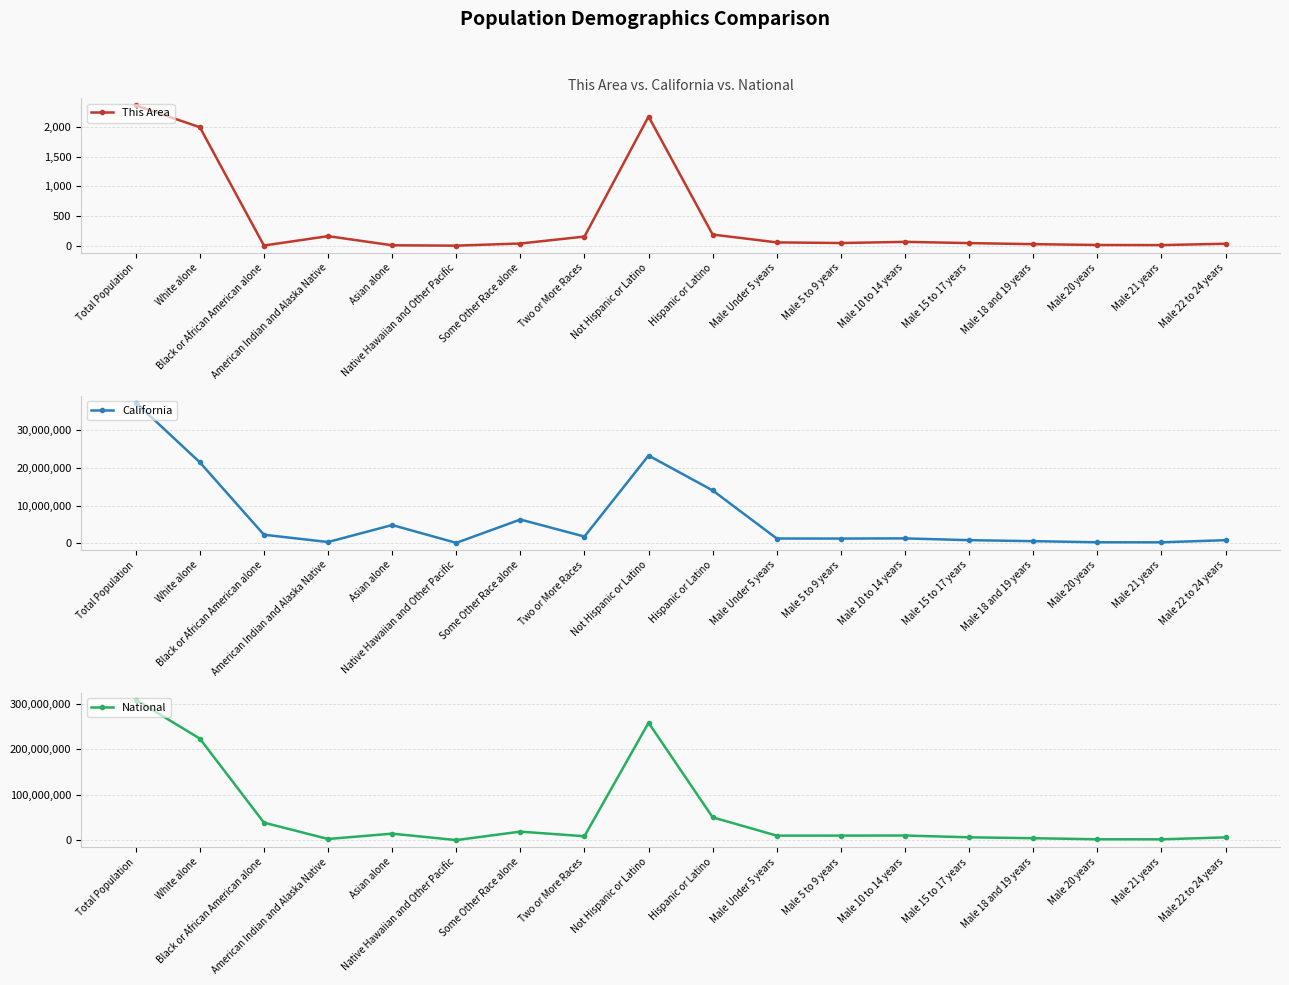

Rank the series by their maximum value, from lowest to highest.

This Area, California, National